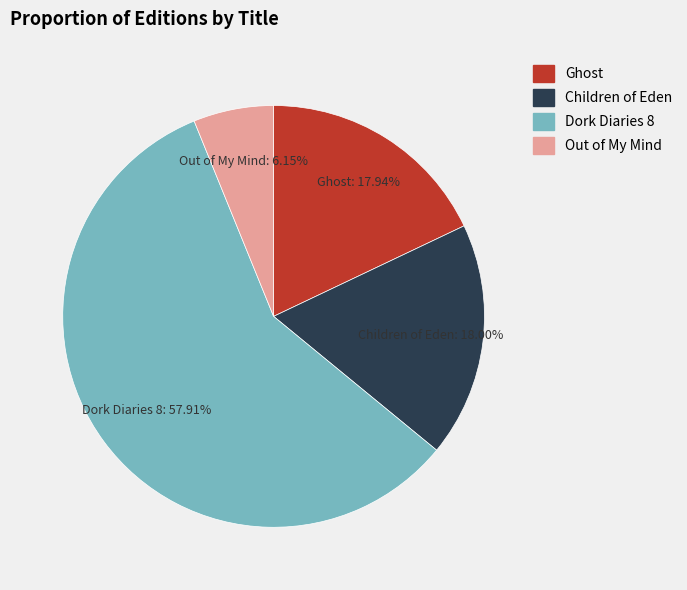

Which slice is the largest?

Dork Diaries 8